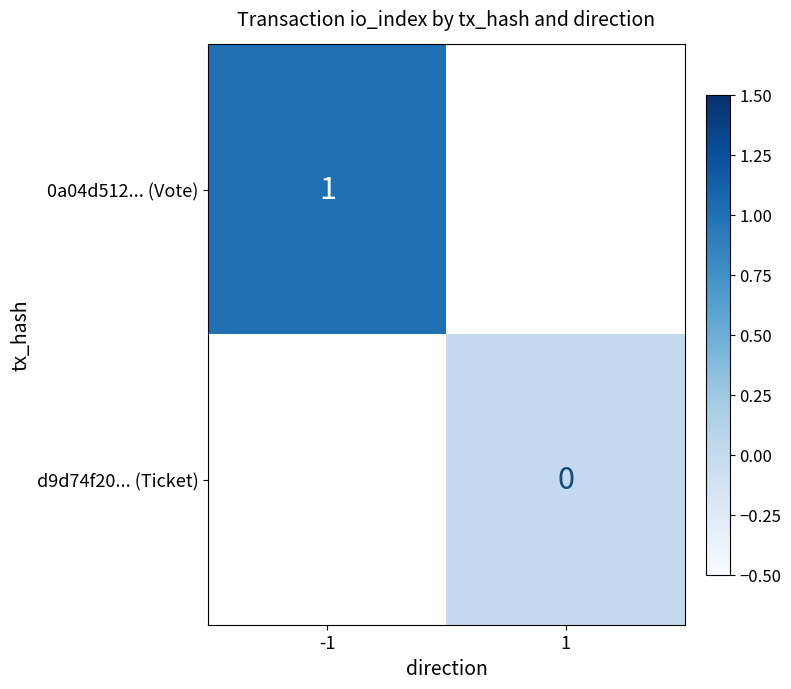

Is it true that 0a04d512... (Vote) equals 1 at -1?

True